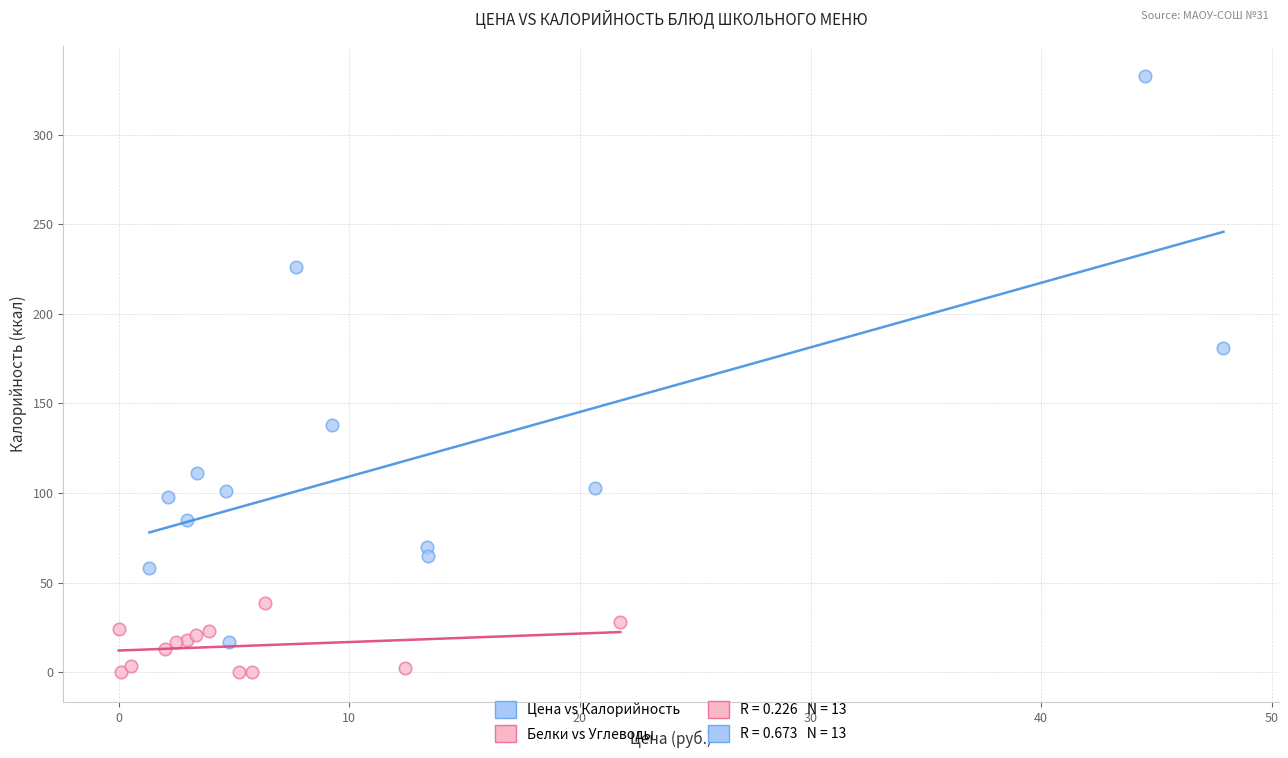

Which series contains the highest Y value?

Цена vs Калорийность